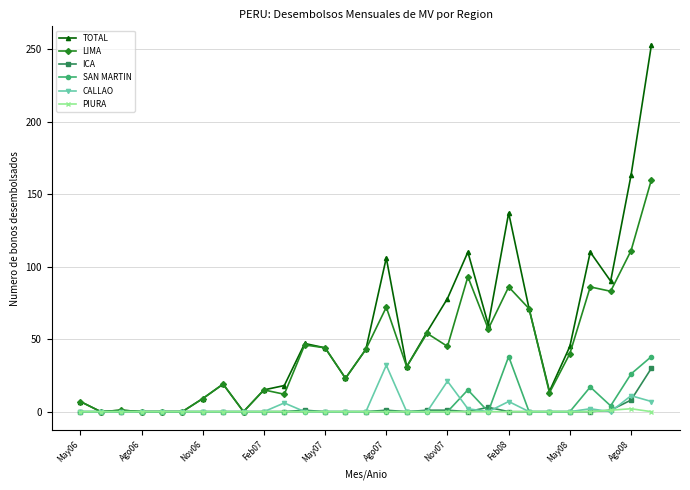

Which series has the widest spread of values?

TOTAL